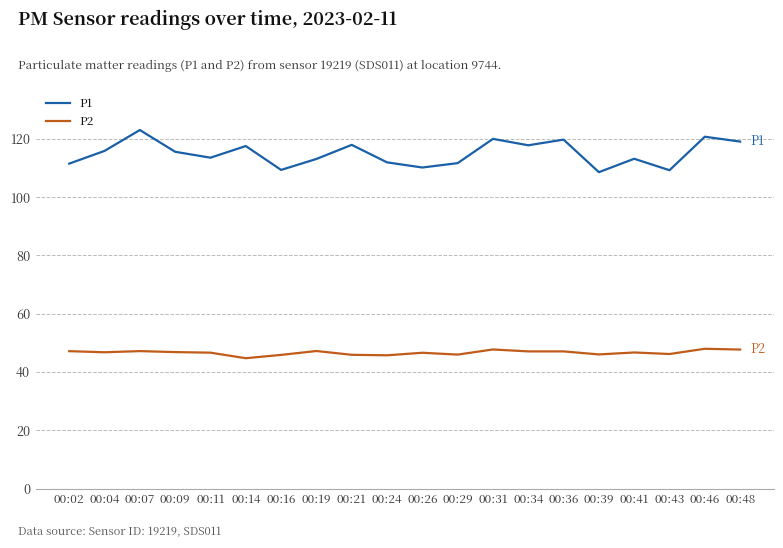

What is the total value across all series at 00:46?

168.7